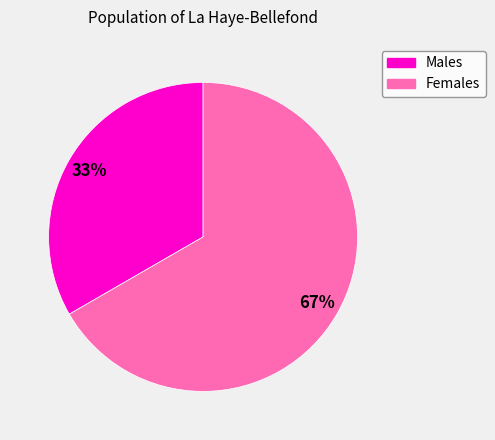

To the nearest percent, what is the average slice percentage?

50%